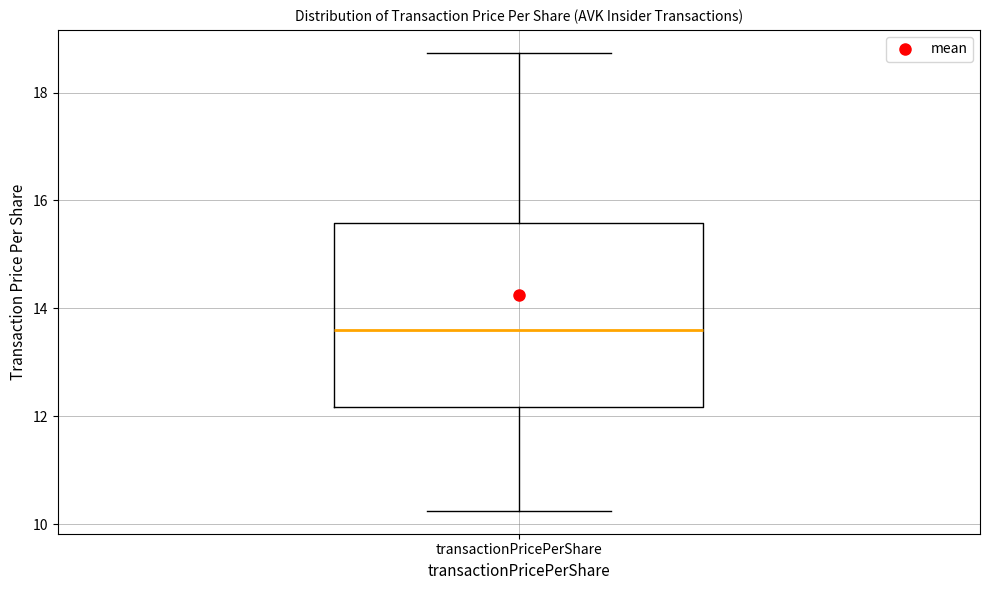

Read this box plot against the y-axis: the position of the median line, the range covered by the box, and the ends of both whiskers. The values are not printed on the chart, so give them approximately, as read against the axis.

median 13.6, box 12.2 to 15.6, whiskers 10.2 to 18.8